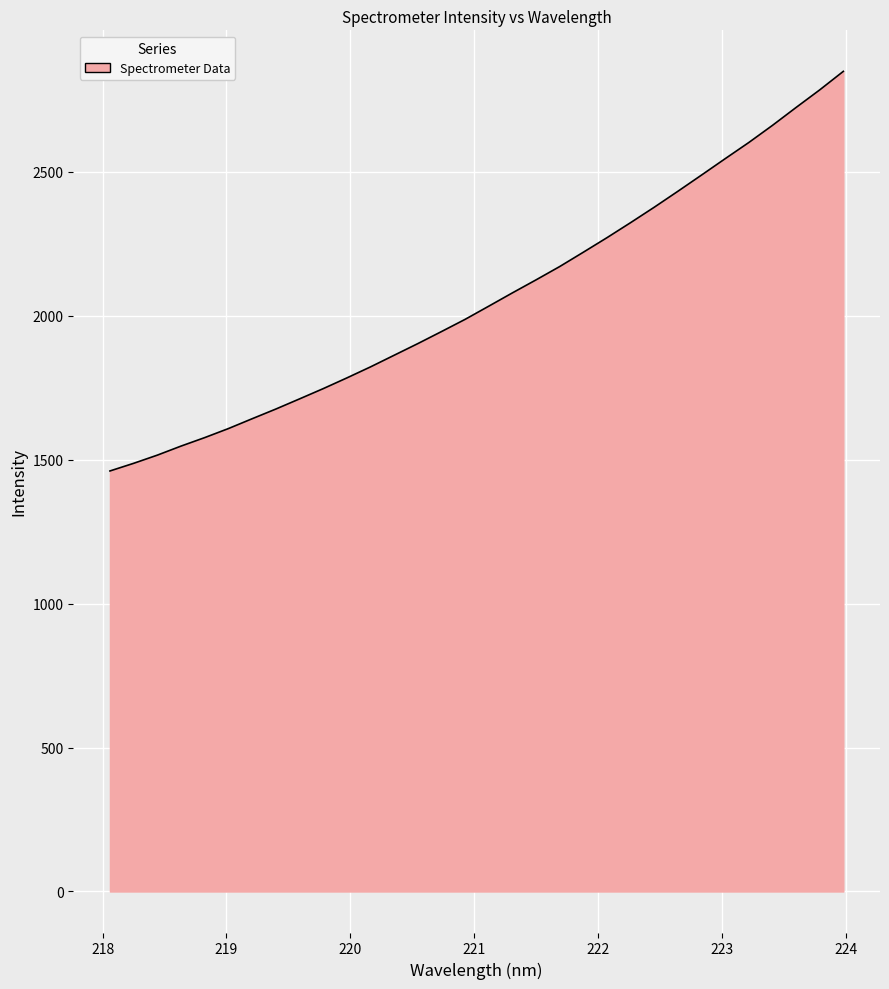

What is the minimum value shown in the chart?

1460.3